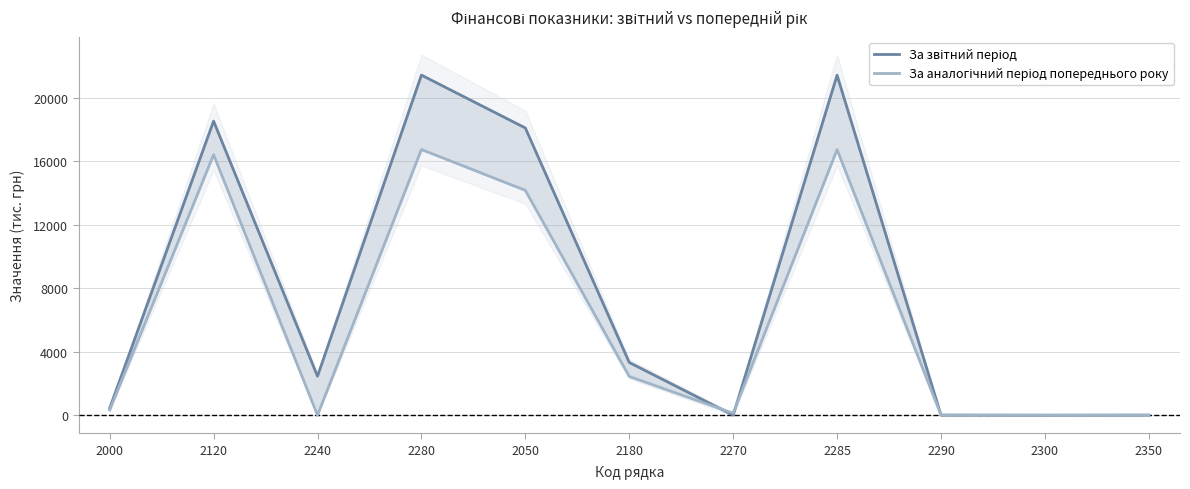

At which label is За звітний період closest to 10717?

2050